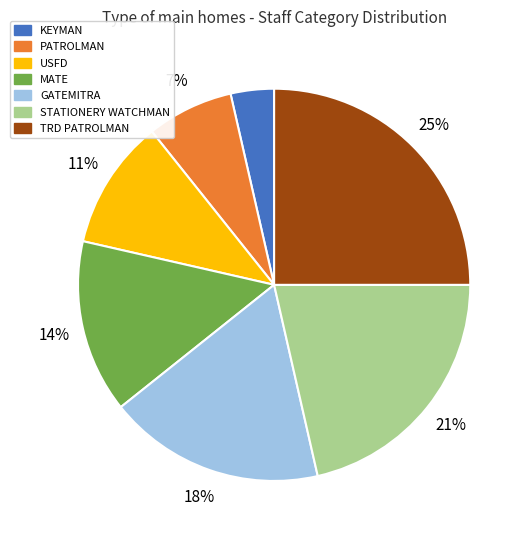

The GATEMITRA slice represents 18% of the pie. True or false?

True